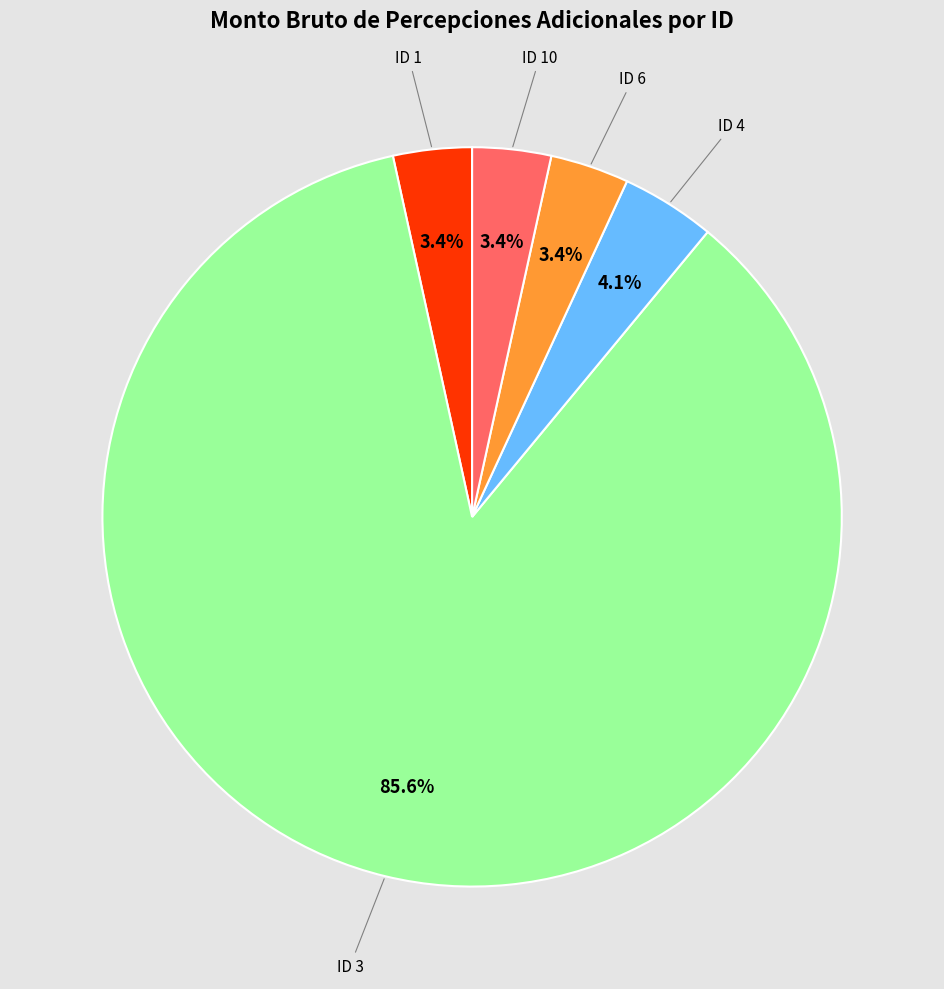

Combined, do ID 1 and ID 3 account for over 50%?

Yes